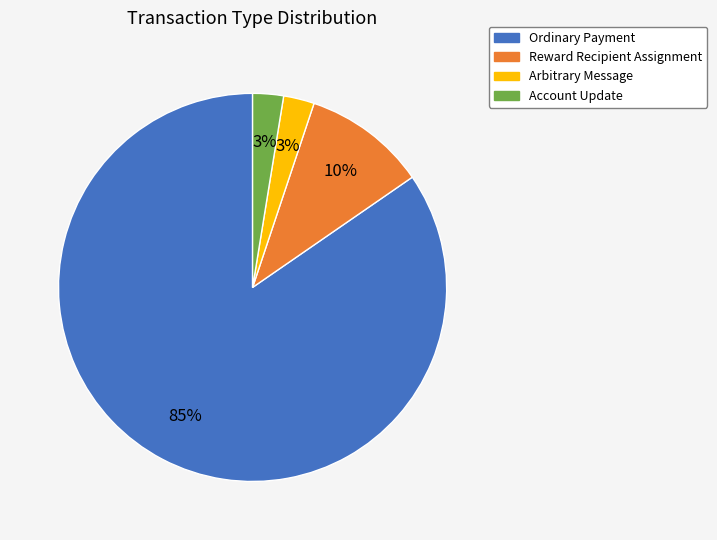

What percentage is the Account Update slice, to the nearest percent?

3%